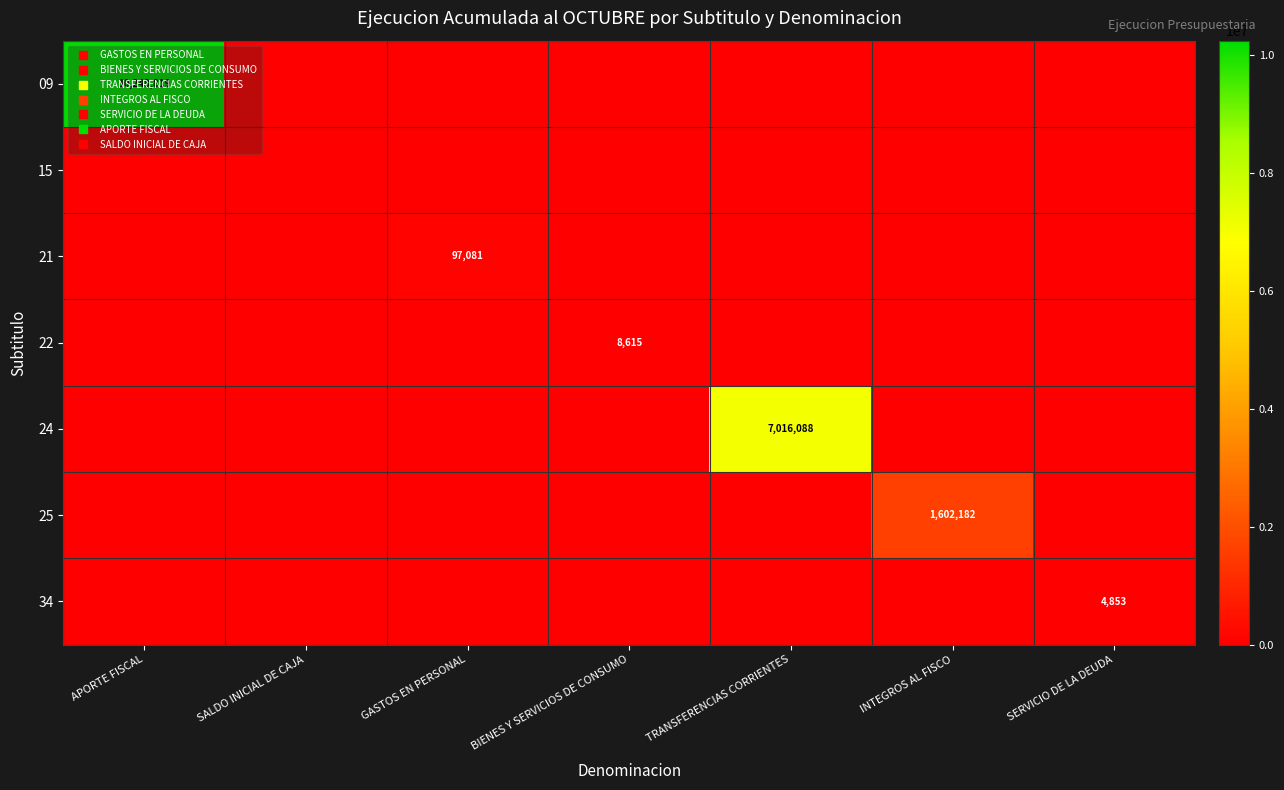

How many data points in 21 are above 0?

1